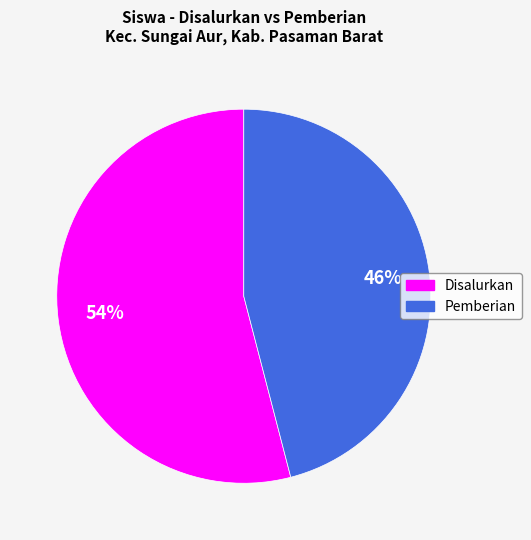

Is there a majority slice in this chart?

Yes